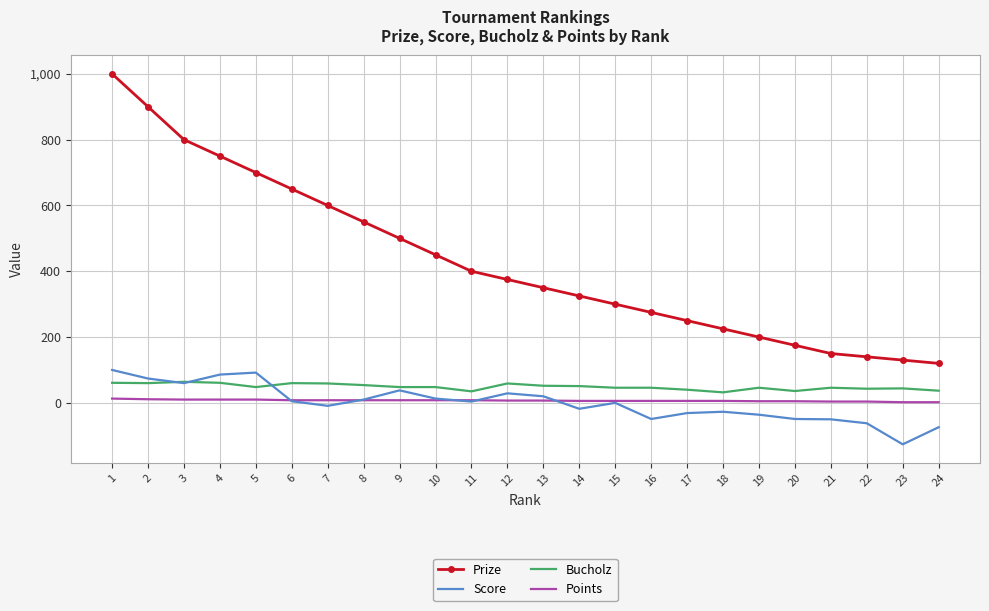

What is the greatest value displayed?

1000